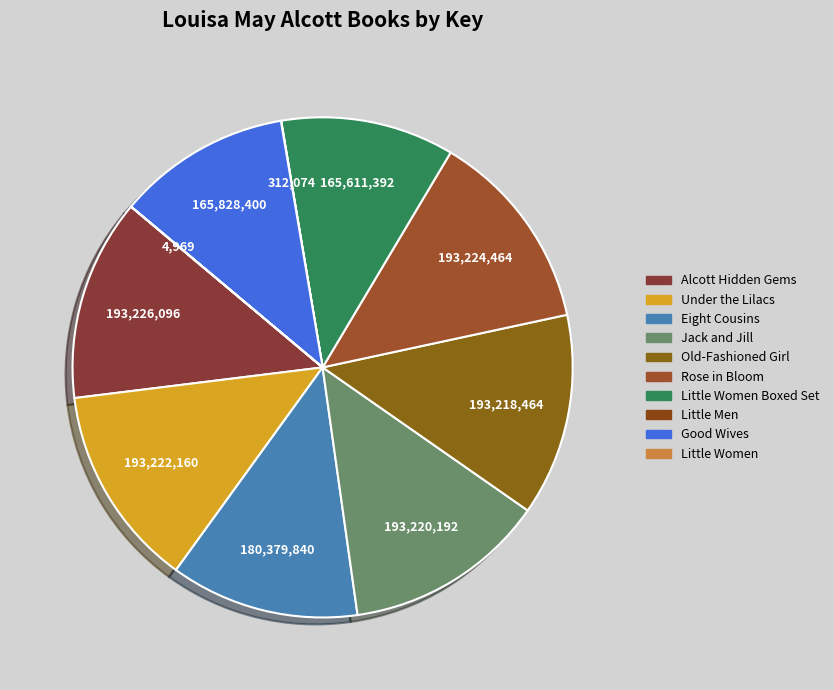

Rank the categories by value from lowest to highest.

Little Women, Little Men, Little Women Collection (Boxed Set), Good Wives, Eight Cousins, Old-Fashioned Girl, Jack and Jill, Under the Lilacs, Rose in Bloom, Louisa May Alcott Hidden Gems Collection